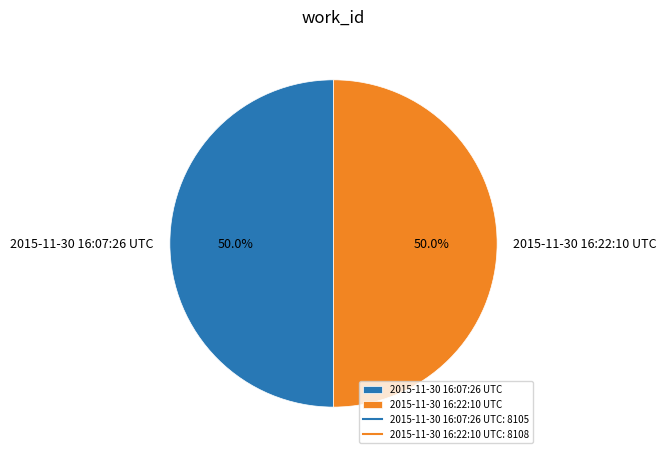

Is it true that 2015-11-30 16:22:10 UTC is 50% of the pie?

True